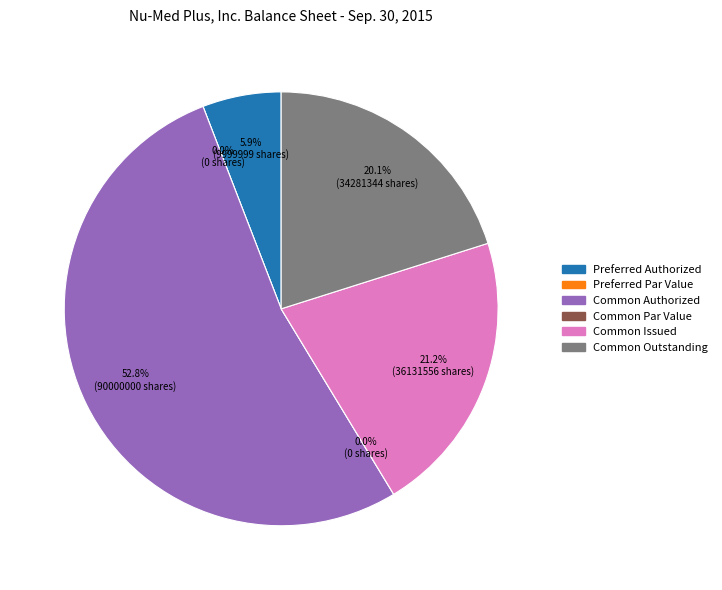

How much of the chart is everything except Common Par Value?

100.0%